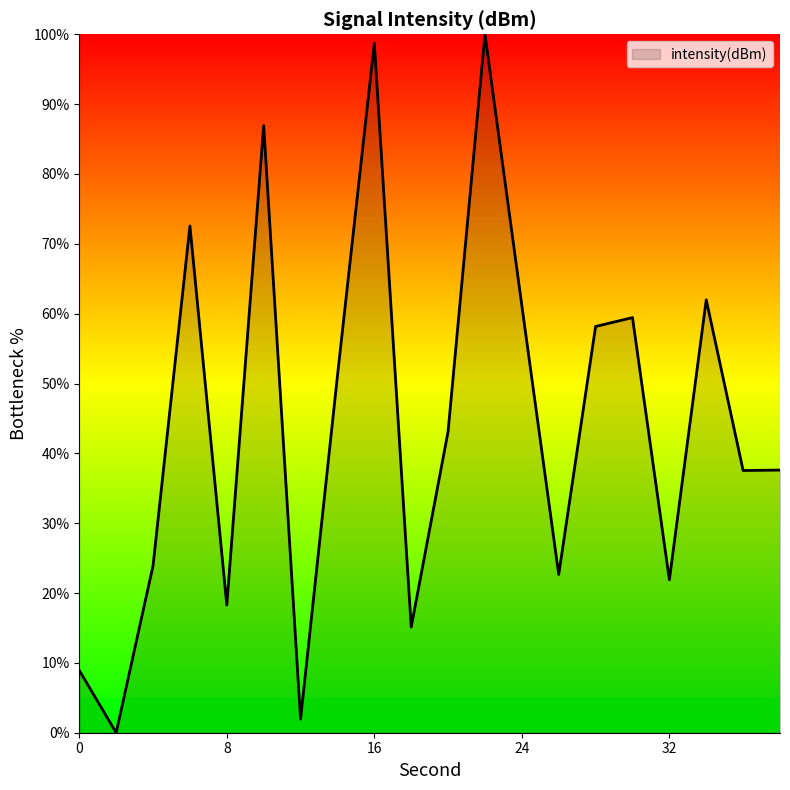

What is the difference between the maximum and minimum values?

100.0